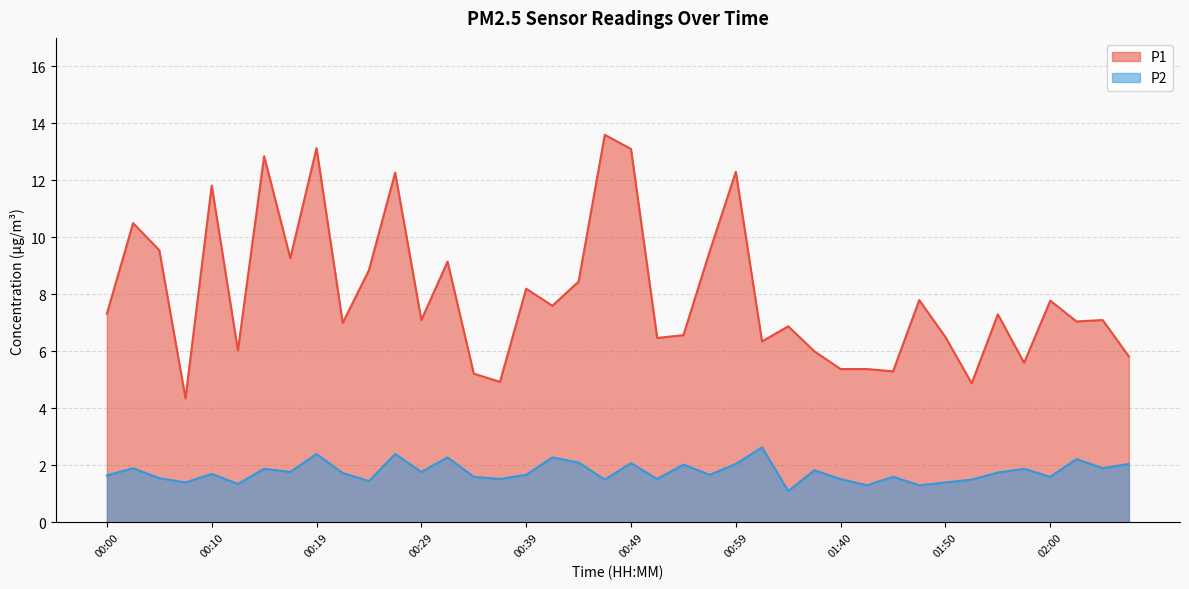

What are all the series names shown in the legend?

P1, P2